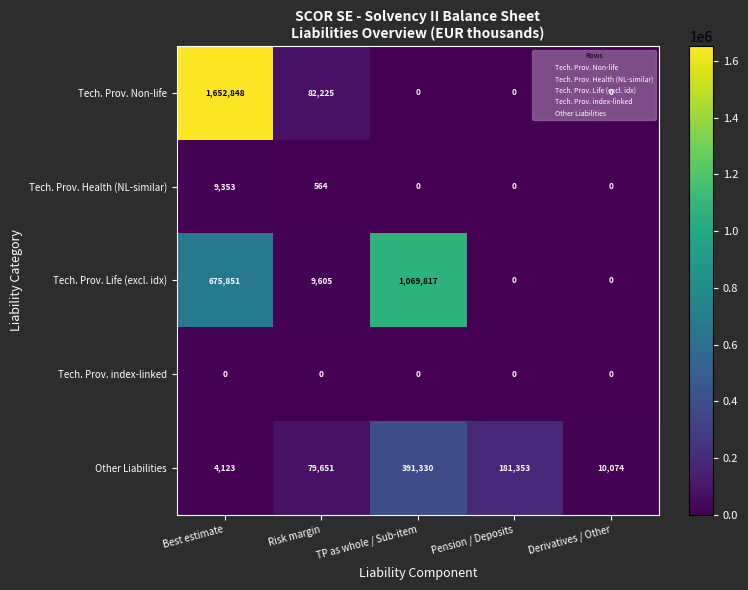

What is the difference between the highest and lowest values at TP as whole / Sub-item?

1069817